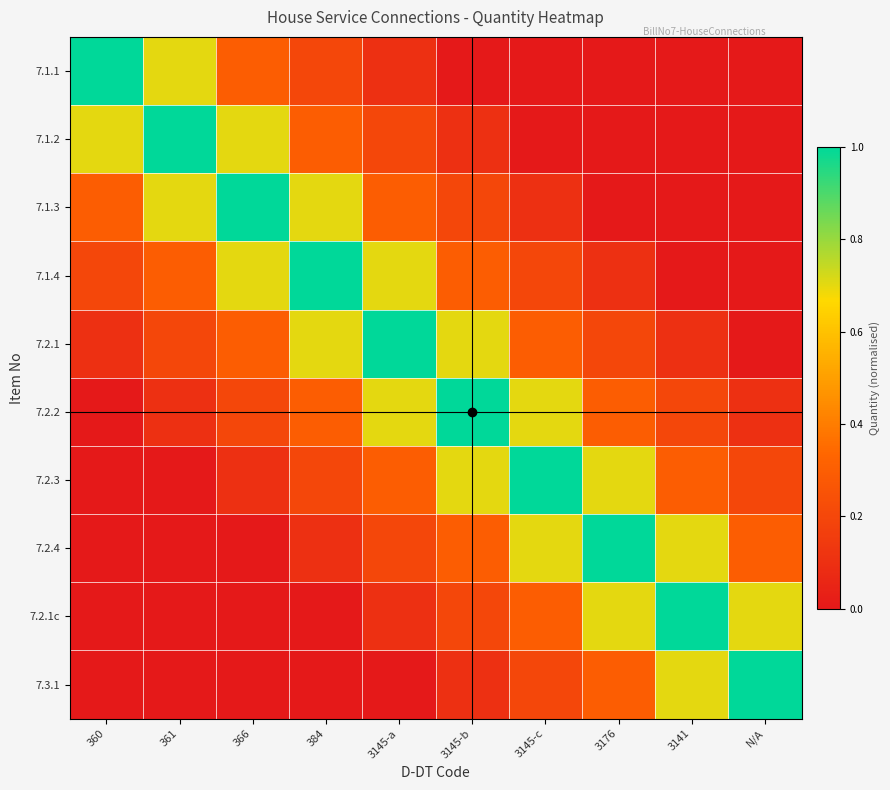

What is the total value across all series at 3145-b?

3.6